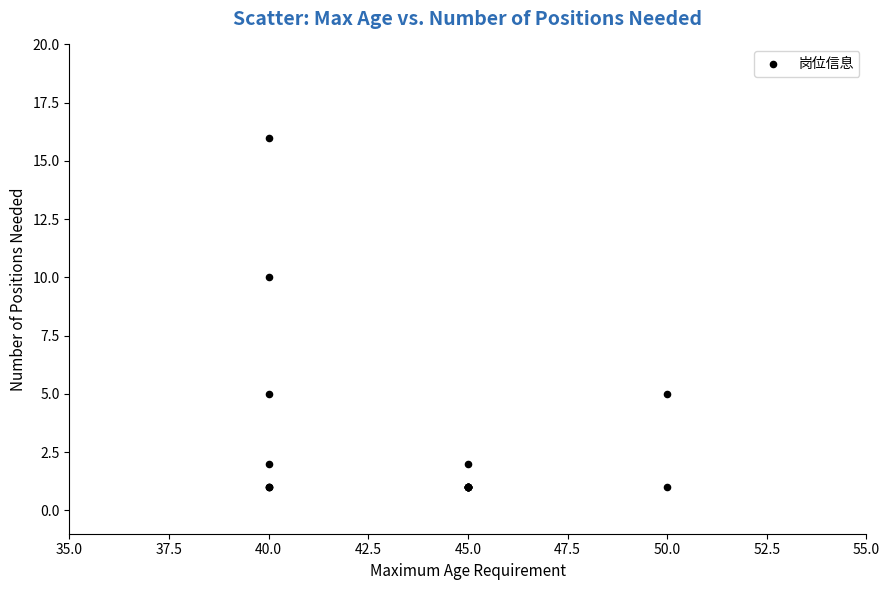

What Y value in the scatter plot is closest to 8?

10